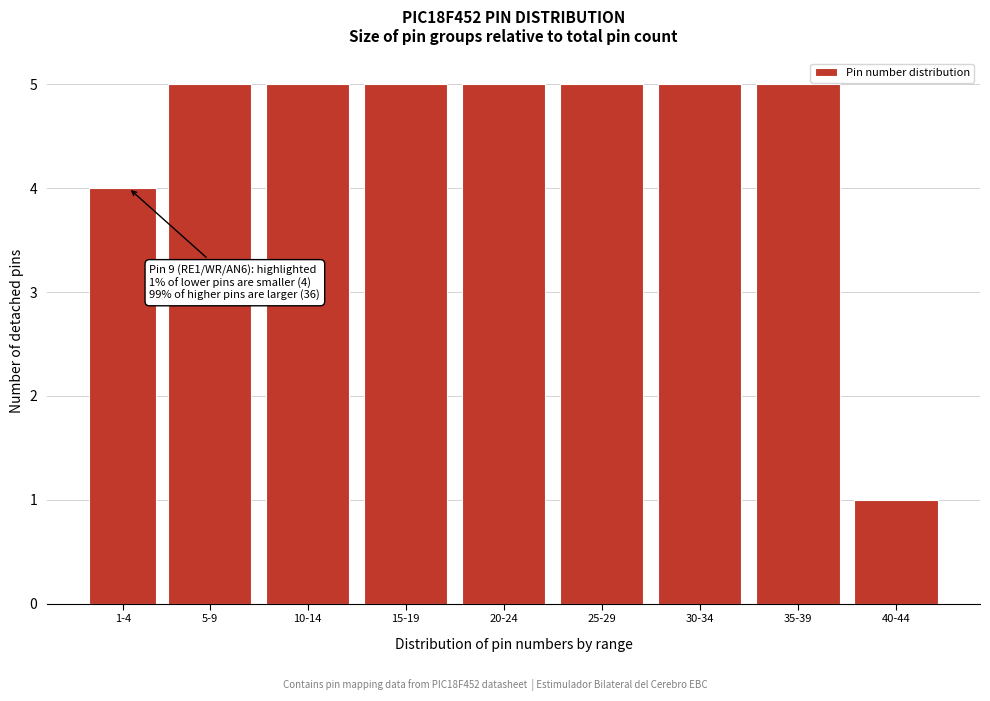

Reading right to left, what are all the values shown in this chart?

1	5	5	5	5	5	5	5	4